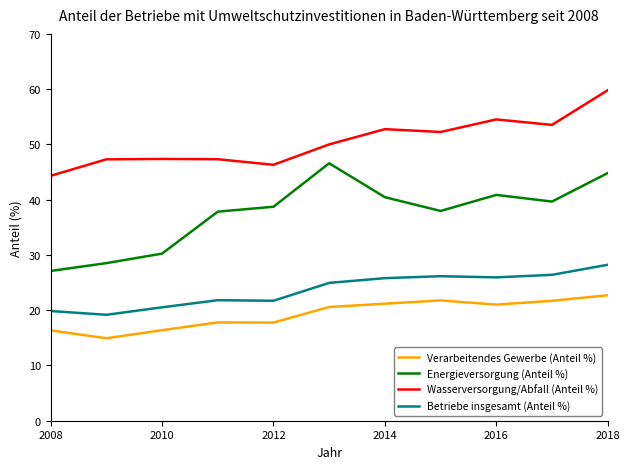

Rank the series by their maximum value, from highest to lowest.

Wasserversorgung/Abfall (Anteil %), Energieversorgung (Anteil %), Betriebe insgesamt (Anteil %), Verarbeitendes Gewerbe (Anteil %)